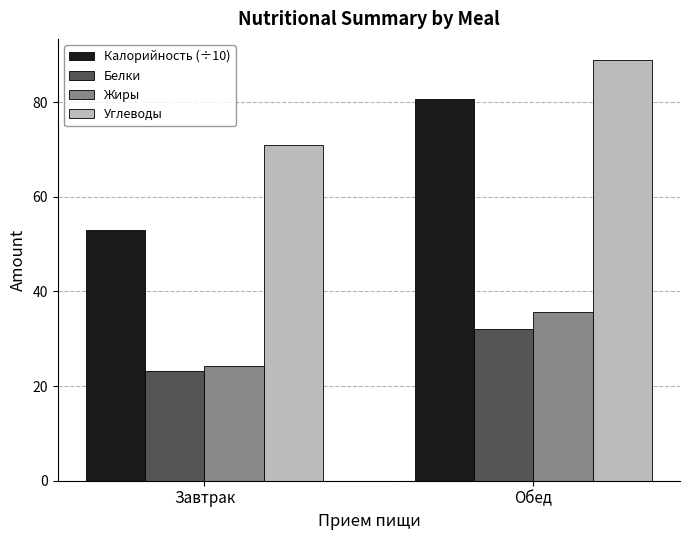

What is the value of the Углеводы bar at the 2nd from the left?

88.9